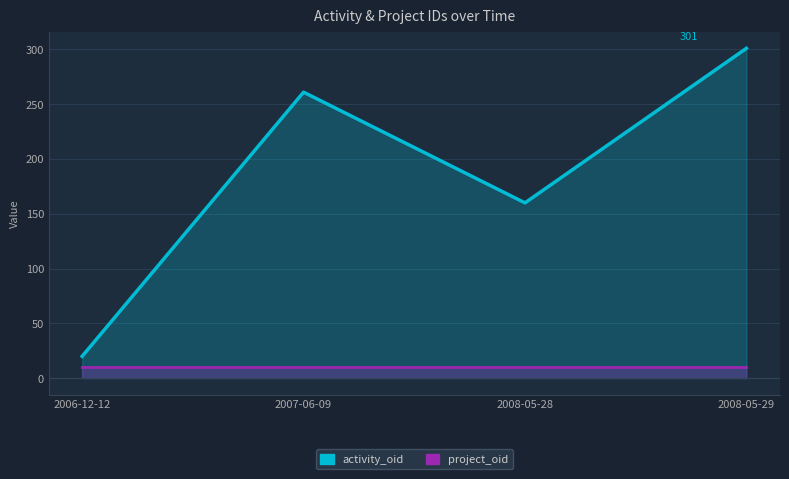

Where is project_oid nearest to the value 10?

2006-12-12